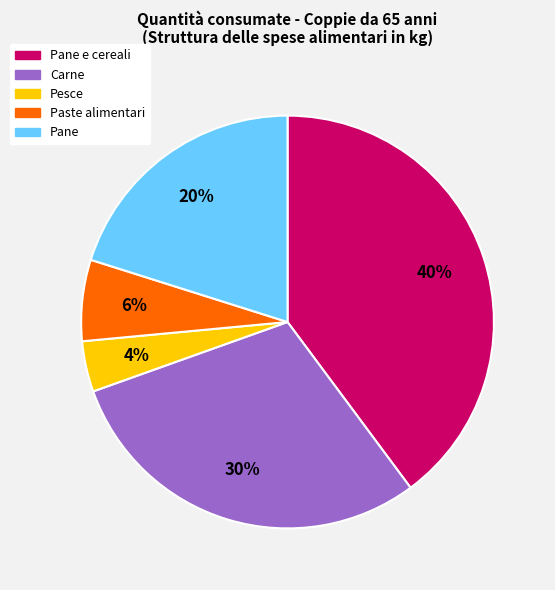

Which category has the smallest portion of the pie?

Pesce